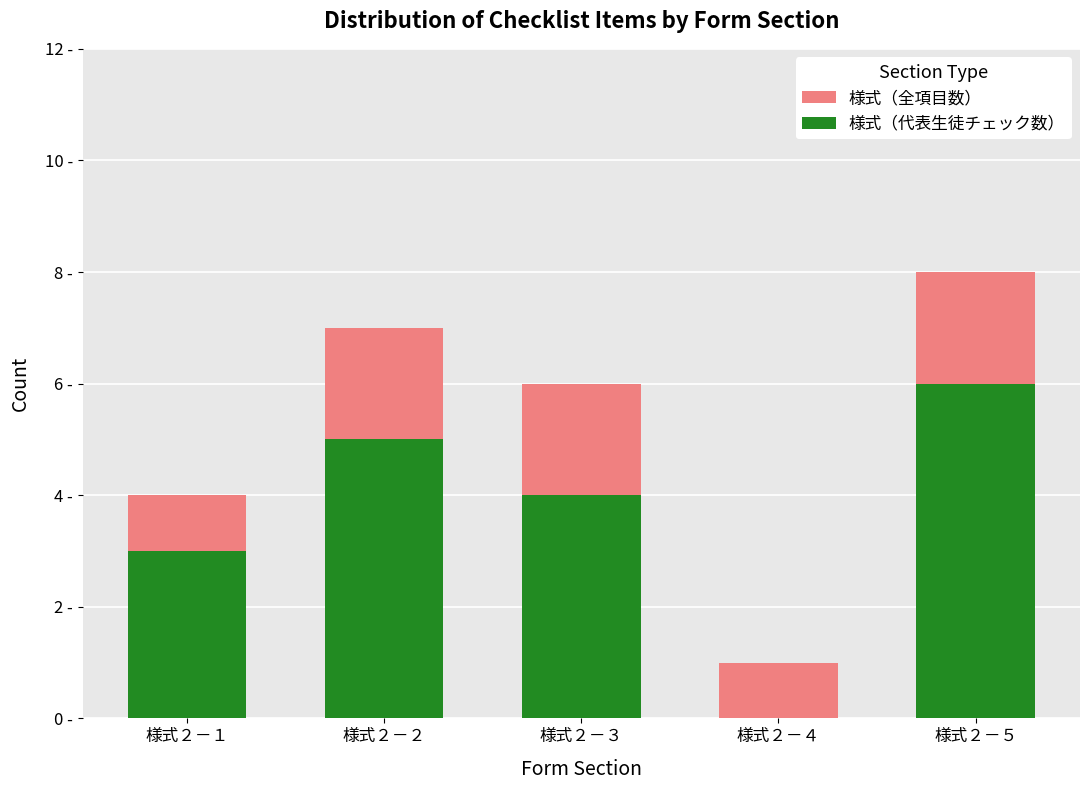

Which series has the largest total across all categories?

様式（全項目数）